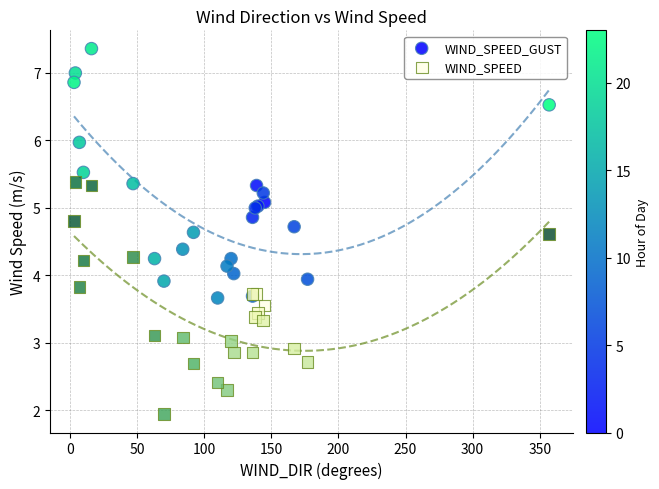

What is the X range (max minus min) for the scatter plot?

354.0